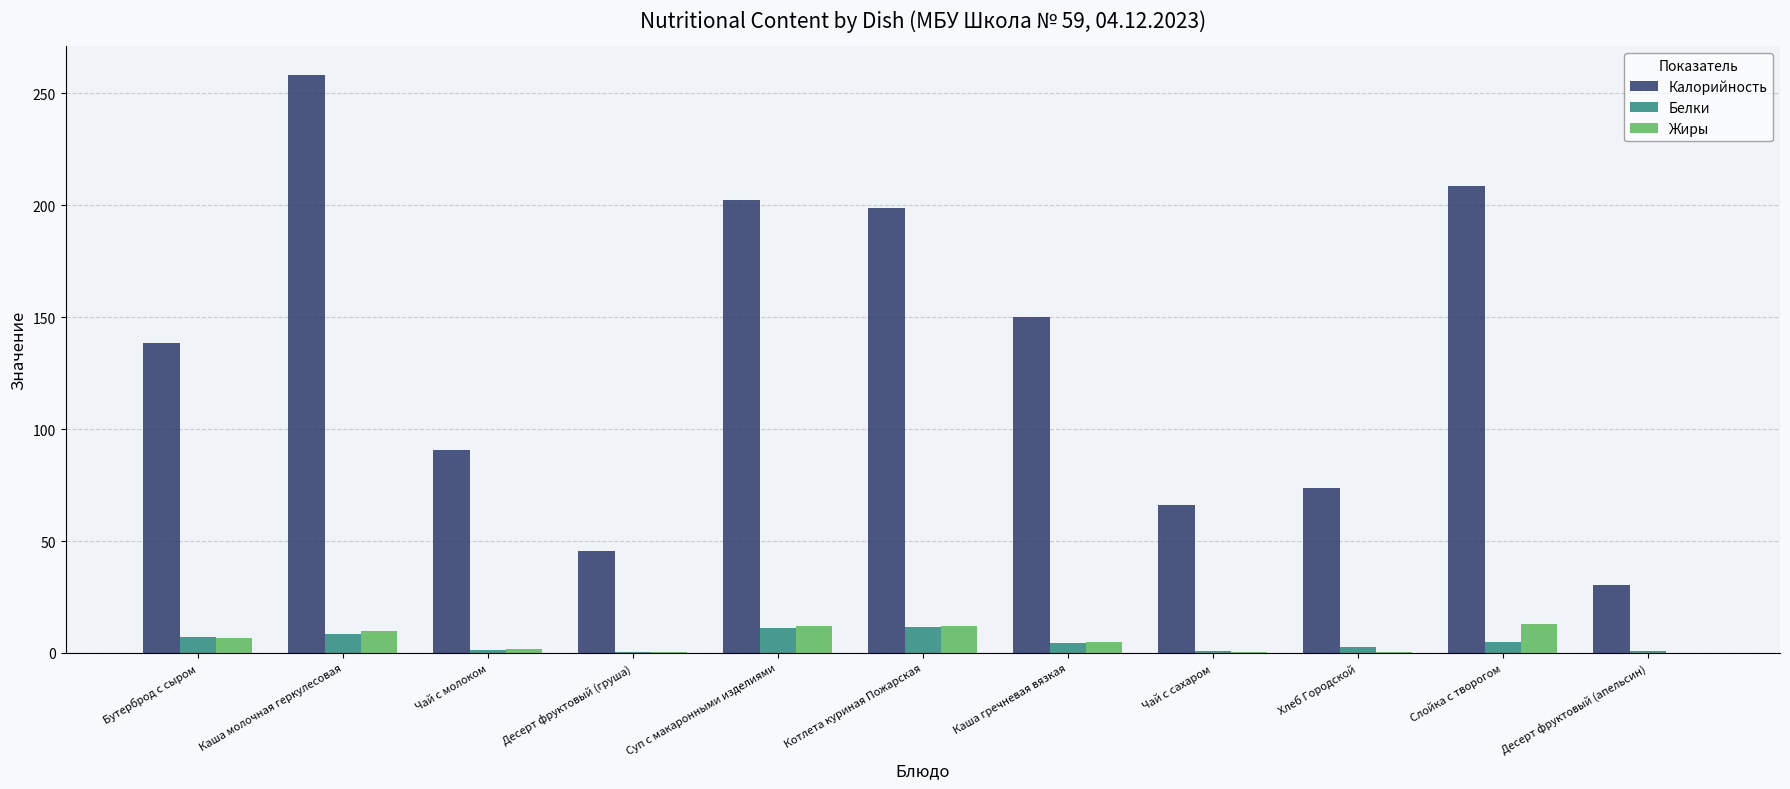

What is the sum of all Белки values?

53.5